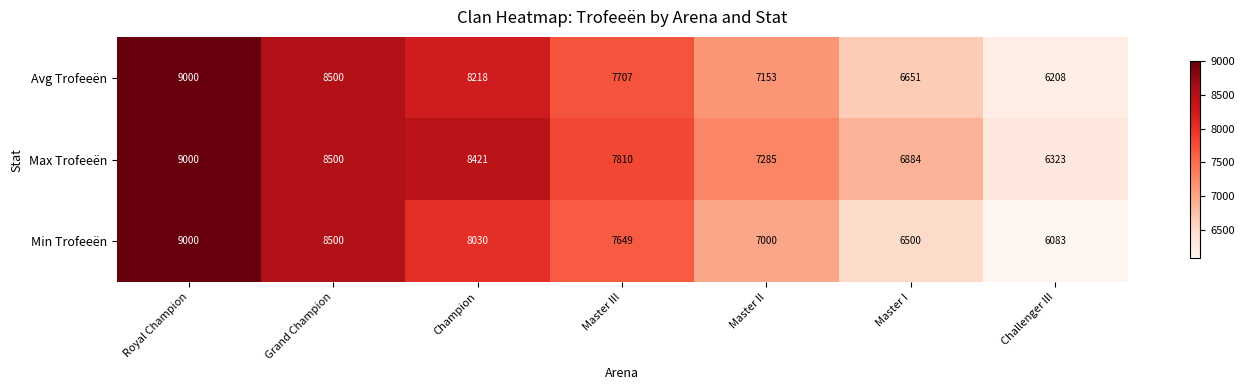

How many categories are shown in the chart?

7